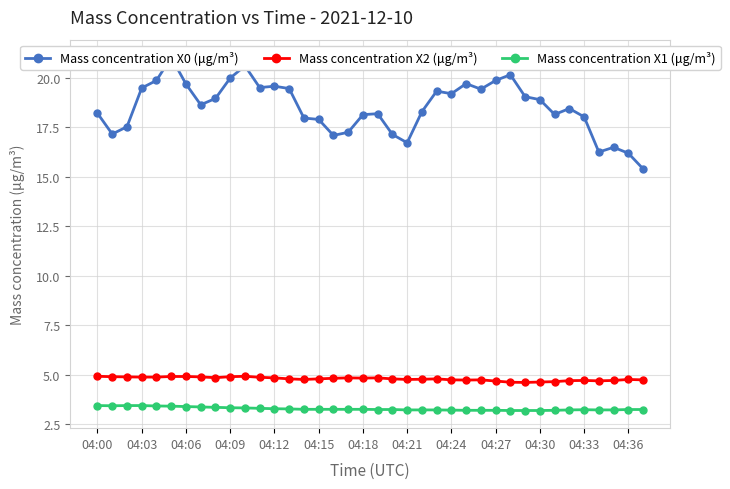

True or false: Mass concentration X1 (μg/m³) and Mass concentration X0 (μg/m³) cross at least once.

False